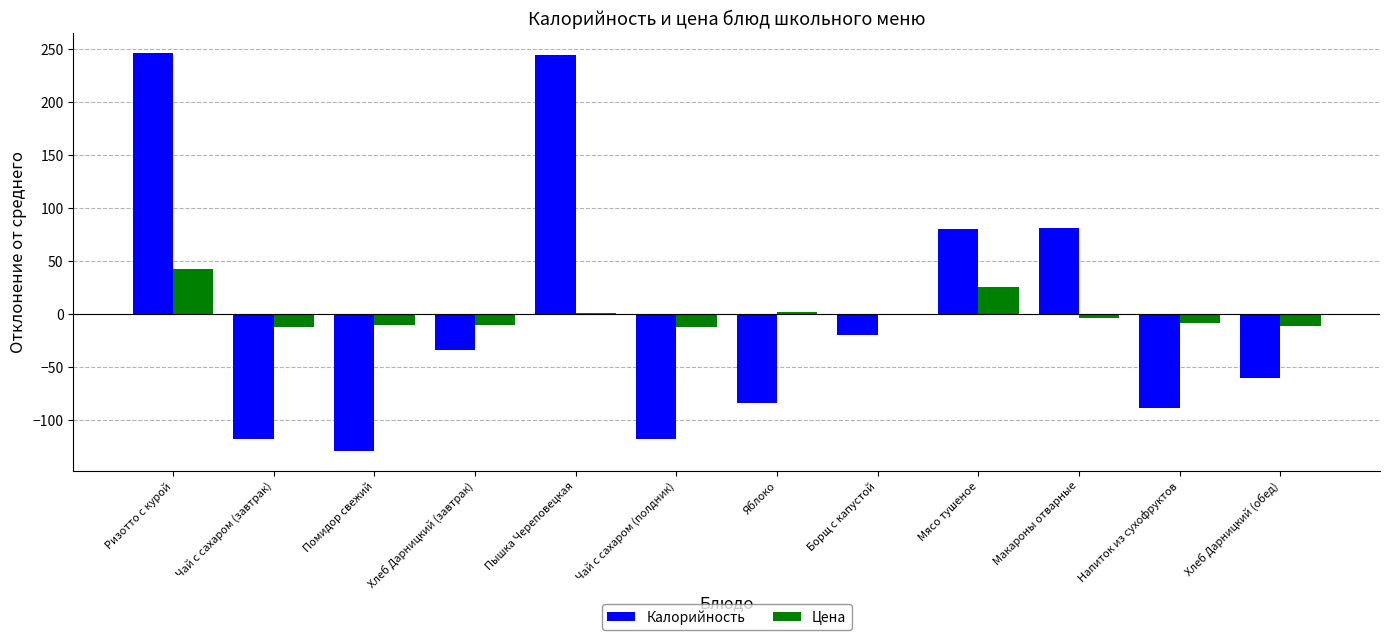

How many data points in Цена are above -3?

5